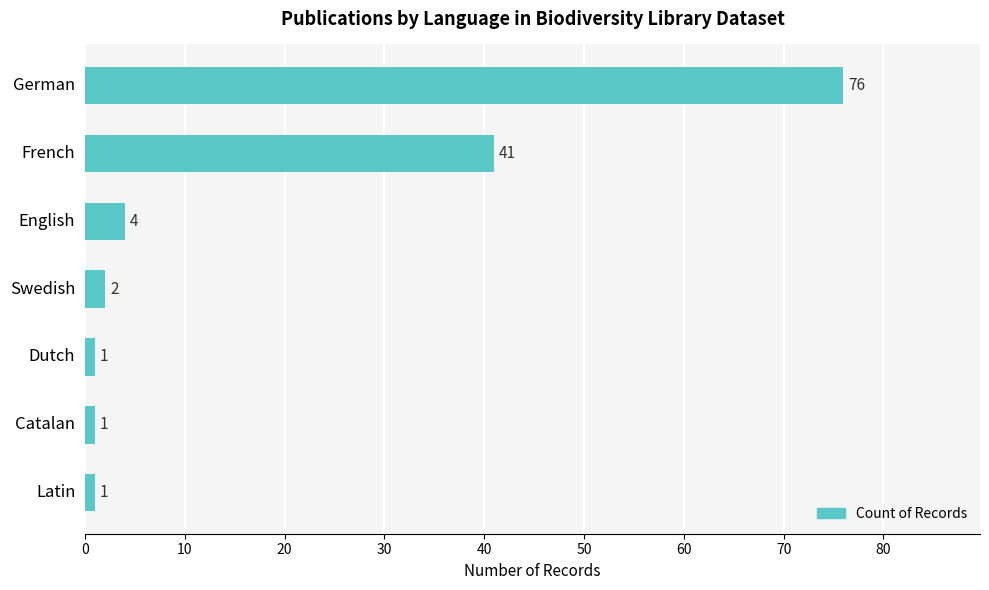

What is the sum of all values?

126